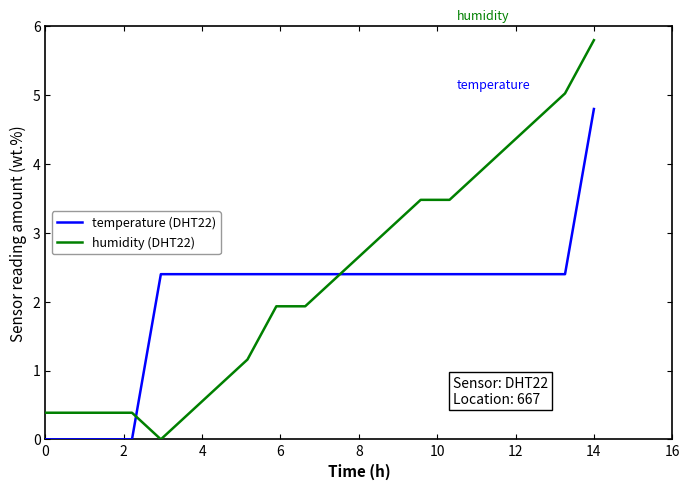

Which series has the largest range (max minus min)?

humidity (DHT22)